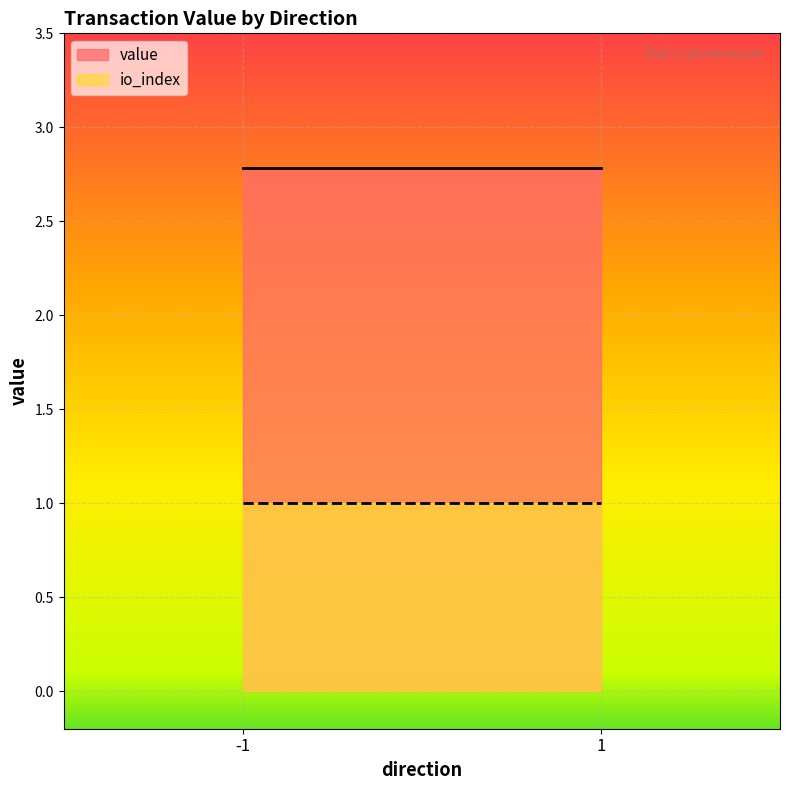

What is the greatest value displayed?

2.8